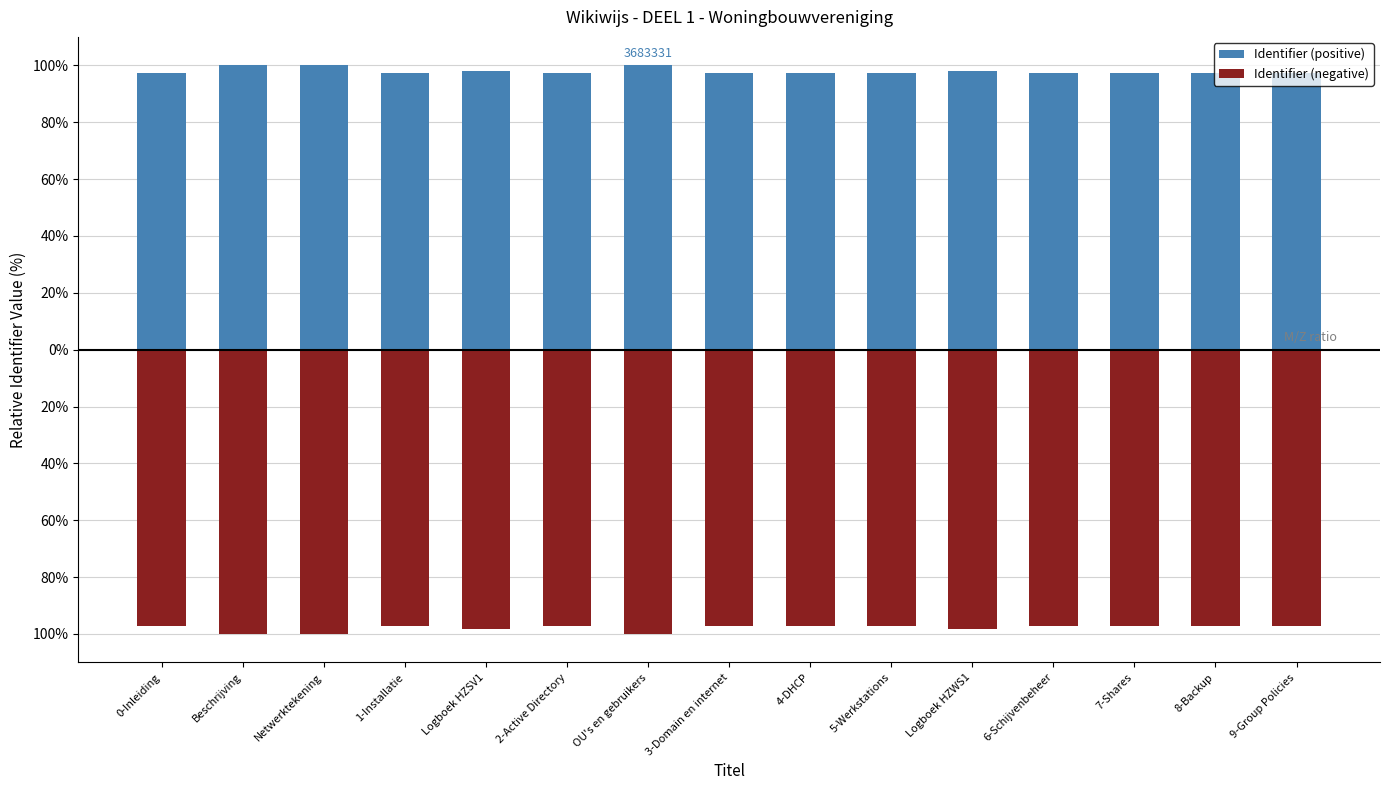

What are all the series names shown in the legend?

Identifier (positive), Identifier (negative)